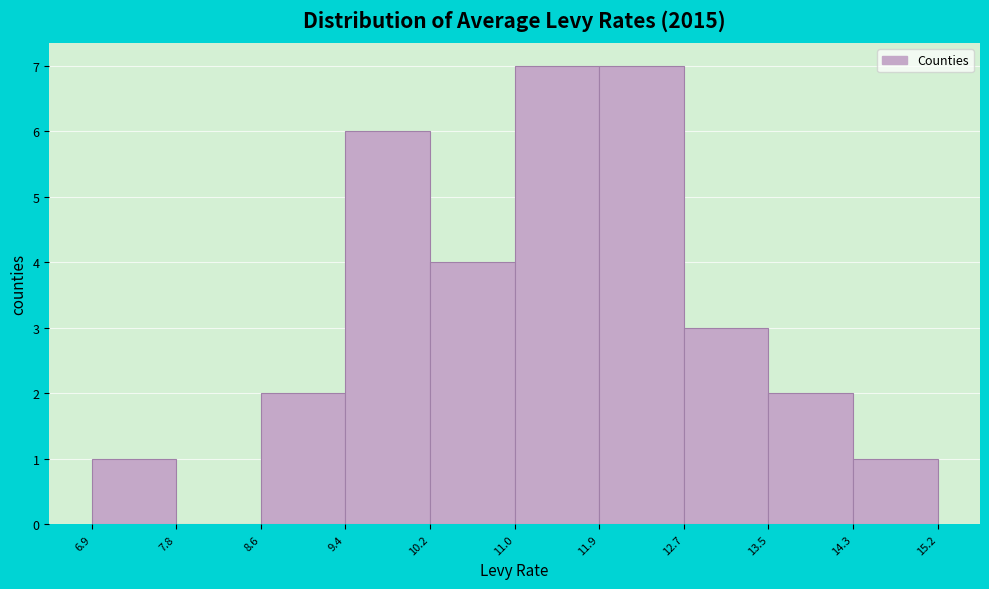

How tall is the bar that spans 11.9 to 12.7 on the x-axis? The values are not printed on the chart, so give them approximately, as read against the axis.

7